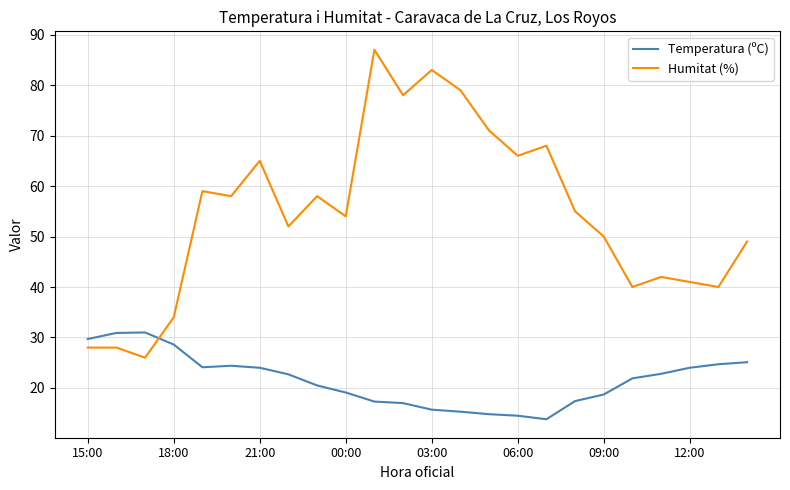

What is the difference between the second highest and second lowest values in the Humitat (%) series?

55.0